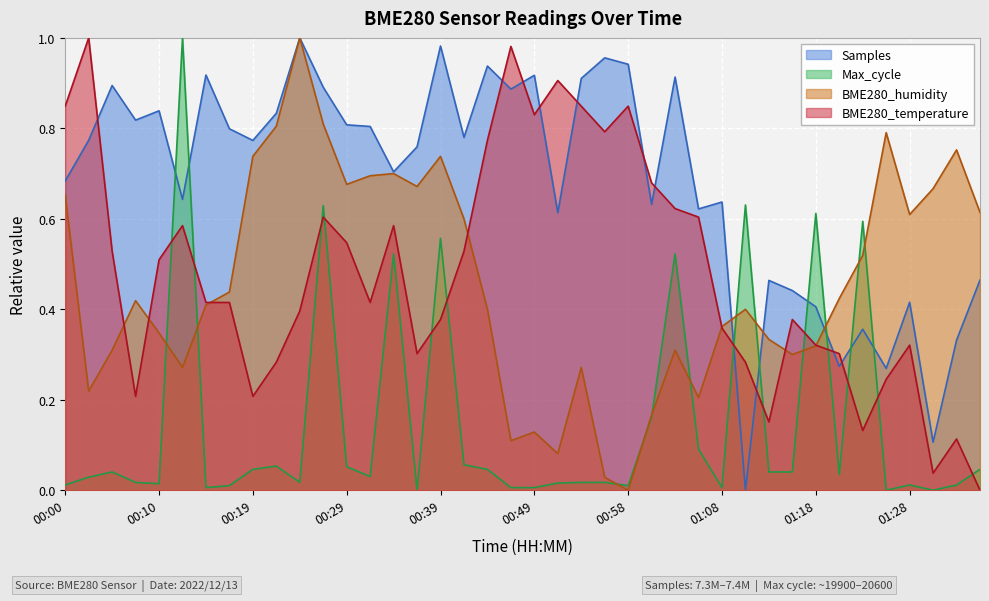

List the labels in order of BME280_temperature value, smallest first.

01:35, 01:30, 01:33, 01:23, 01:13, 00:07, 00:19, 01:25, 00:22, 01:11, 00:36, 01:21, 01:18, 01:28, 01:08, 00:39, 01:16, 00:24, 00:14, 00:17, 00:32, 00:10, 00:05, 00:41, 00:29, 00:12, 00:34, 00:27, 01:06, 01:03, 01:01, 00:44, 00:56, 00:49, 00:00, 00:54, 00:58, 00:51, 00:46, 00:02